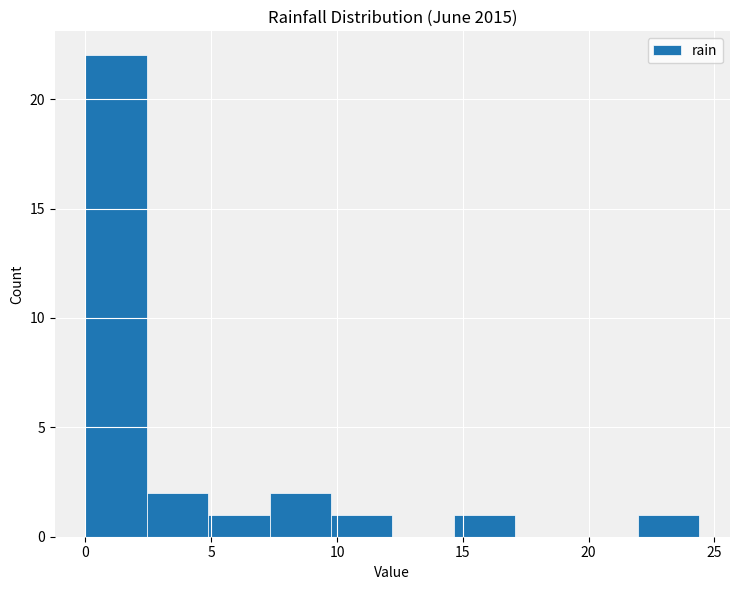

Which range on the x-axis has the tallest bar?

0.0 to 2.5